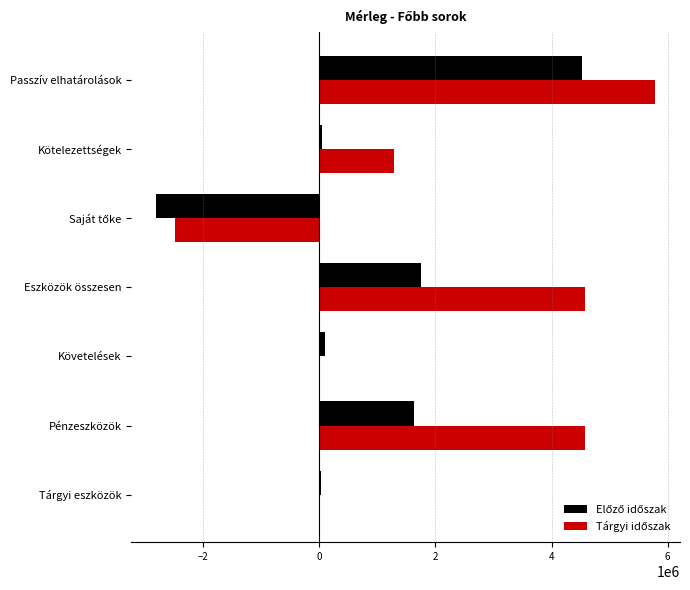

At which category is the sum across all series the highest?

Passzív elhatárolások